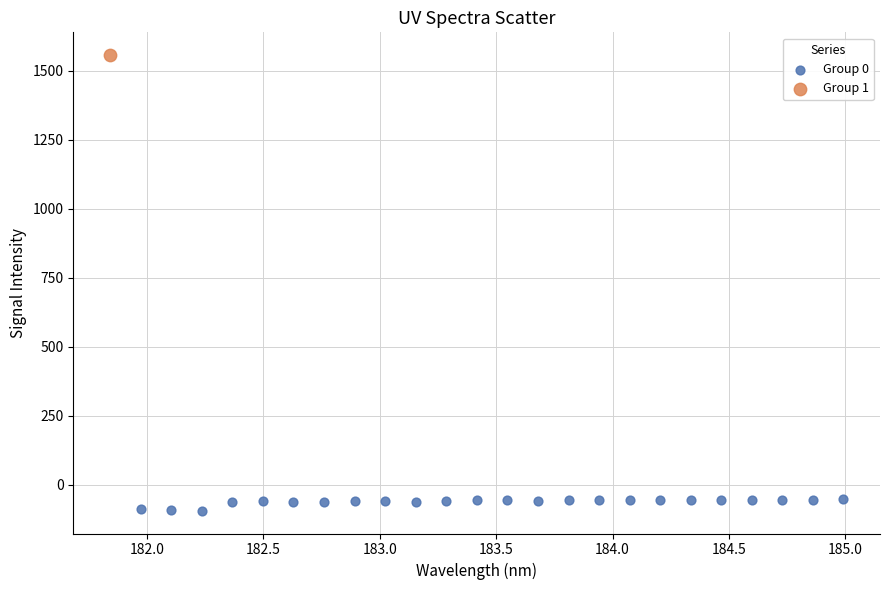

What are all the series names shown in the legend?

Group 0, Group 1